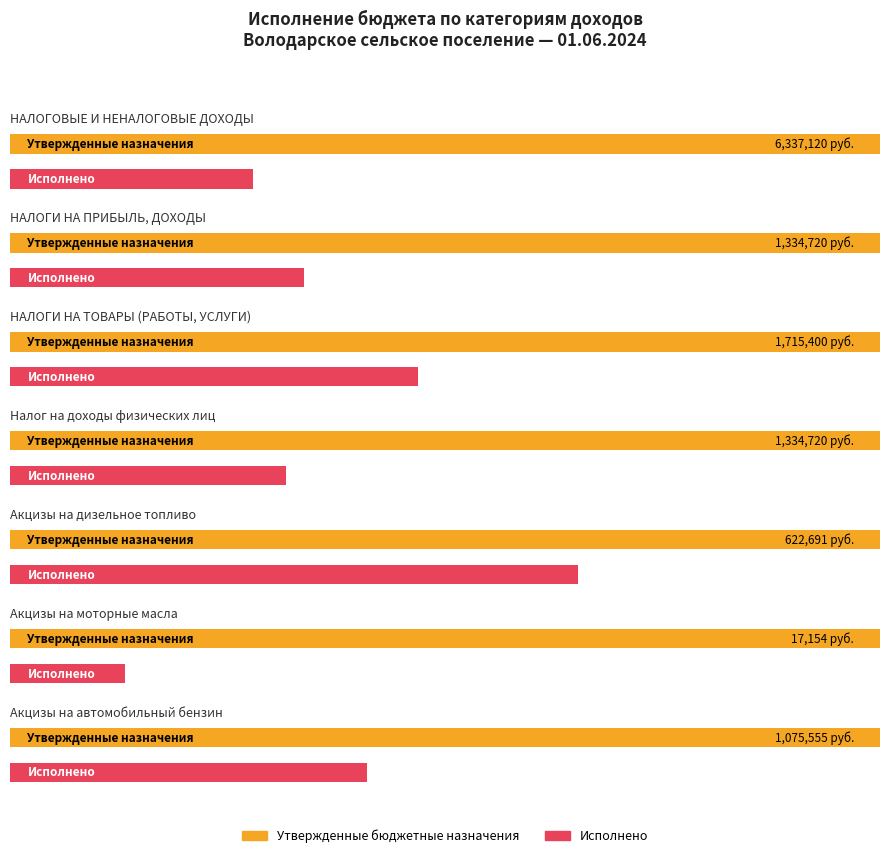

How many bars are there in each group?

2